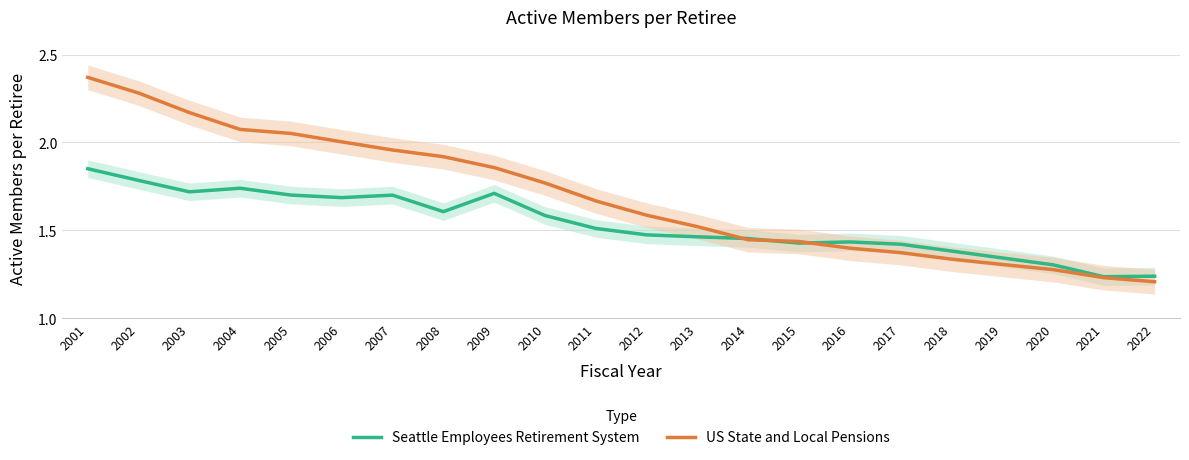

In Seattle Employees Retirement System, how many points are higher than both neighbors (excluding endpoints)?

4